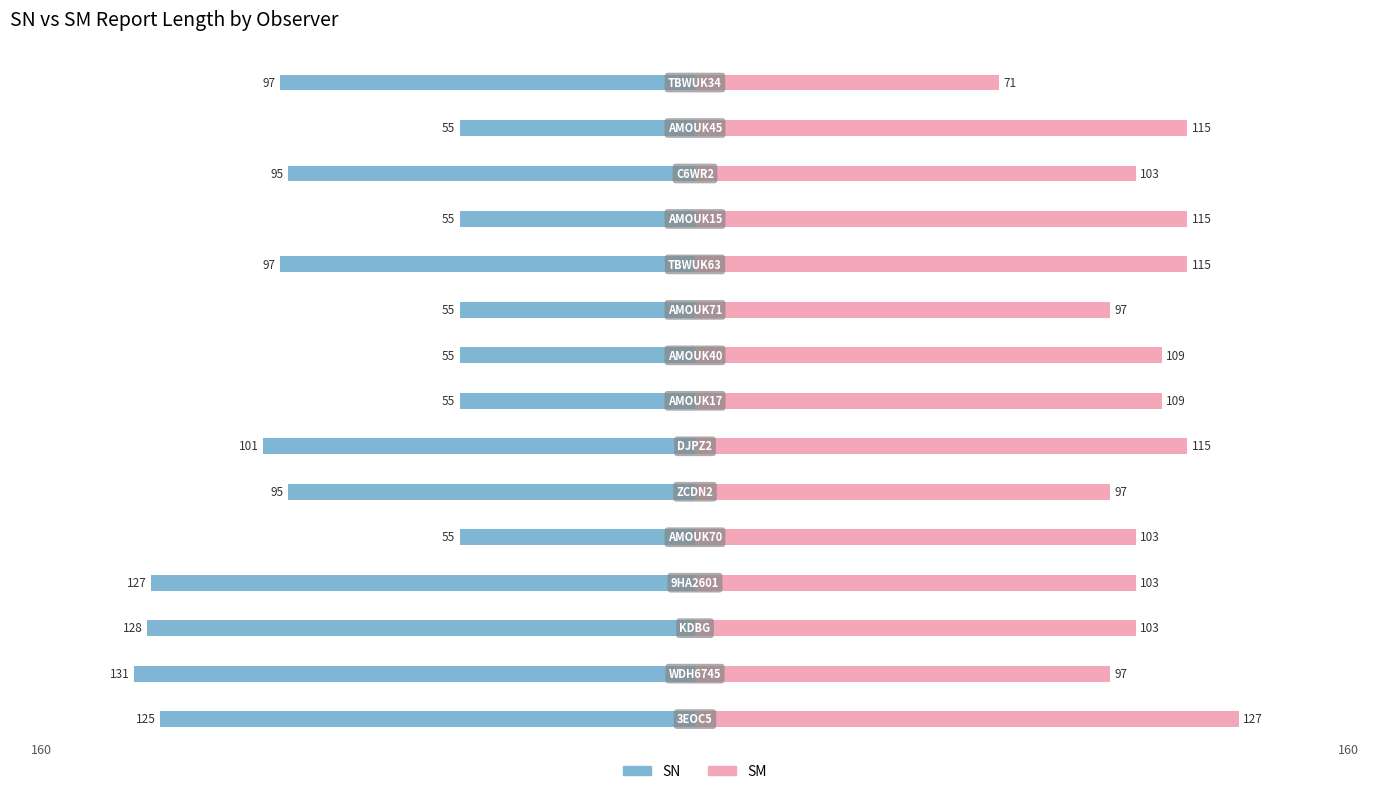

How many groups of bars are there?

15